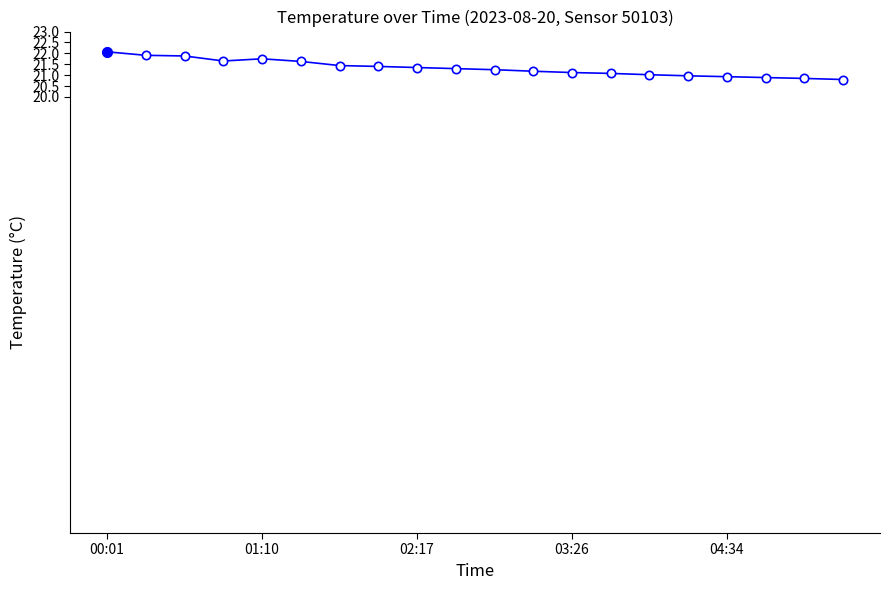

What is the difference between the second highest and minimum values?

1.1